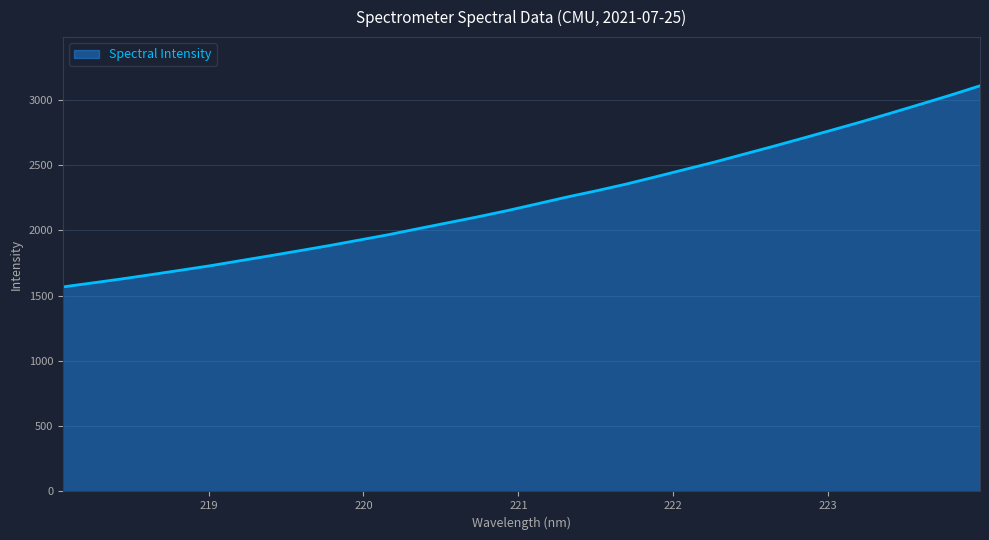

What is the smallest value displayed?

1565.8